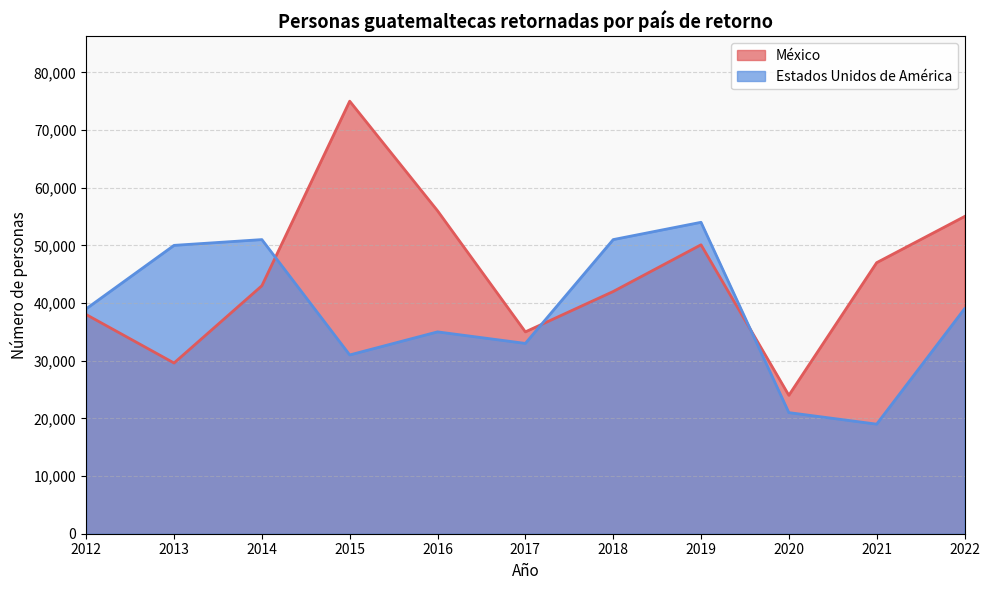

What is the value of the México point at the 8th from the left?

50100